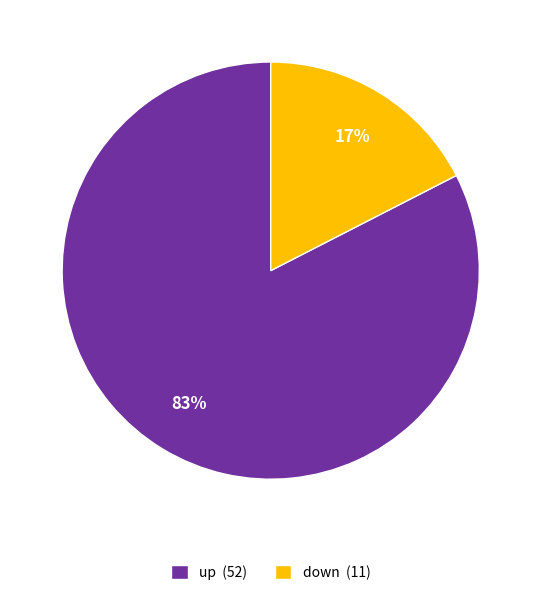

To the nearest percent, what portion does down represent?

17%